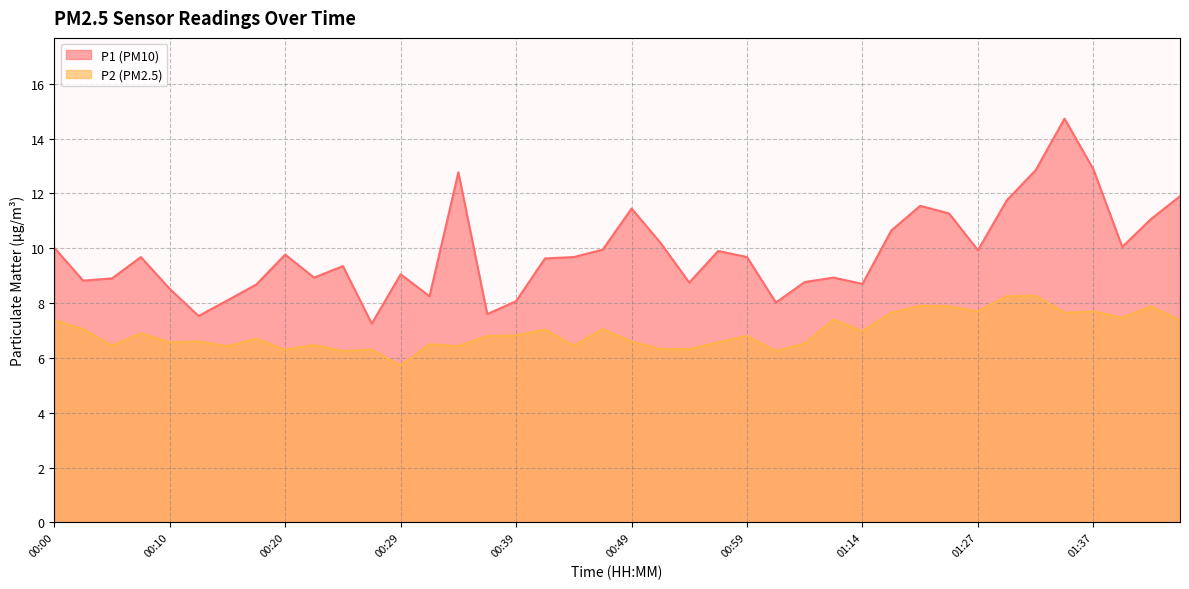

What is the label of the 14th point from the right?

01:04